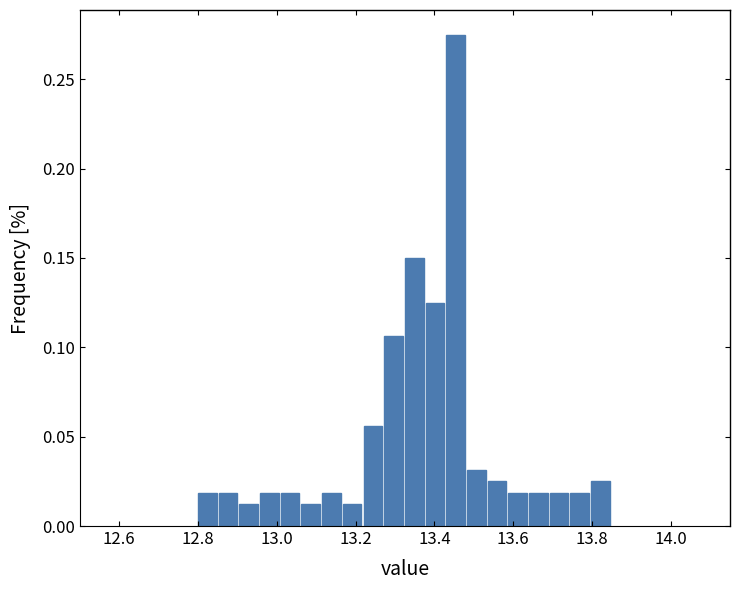

Around what value on the x-axis is the tallest bar? Give the approximate position of its centre, as read against the axis.

13.46